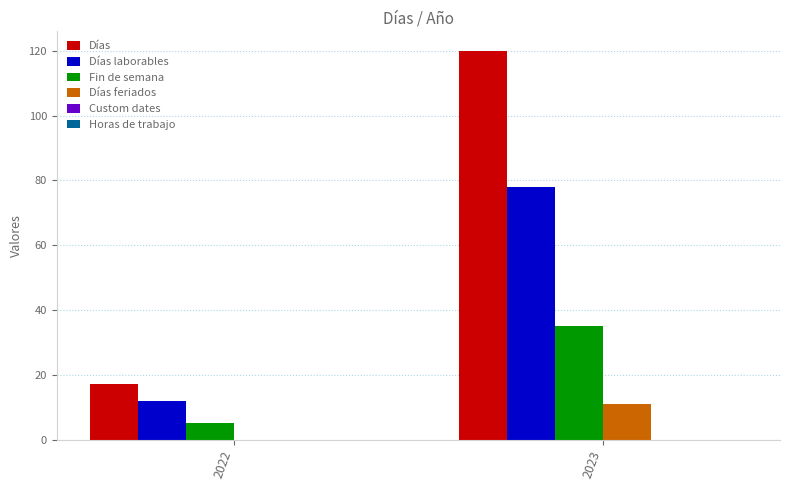

At which label does Fin de semana reach its peak?

2023